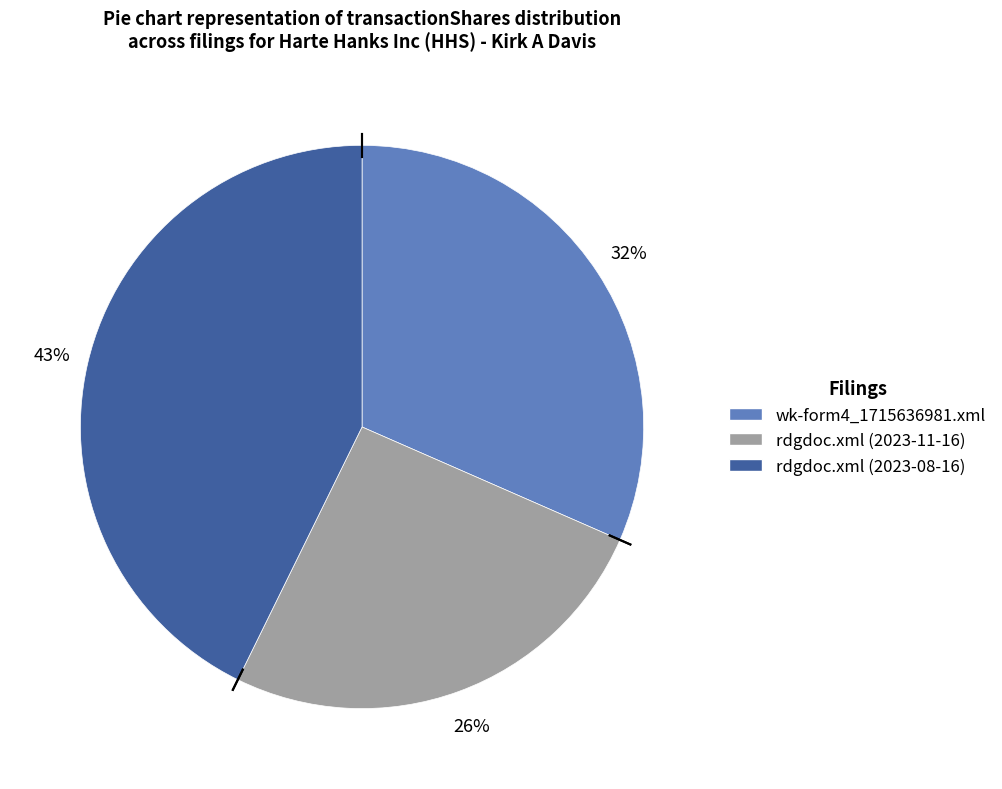

Is the sum of rdgdoc.xml (2023-08-16) and wk-form4_1715636981.xml greater than half?

Yes